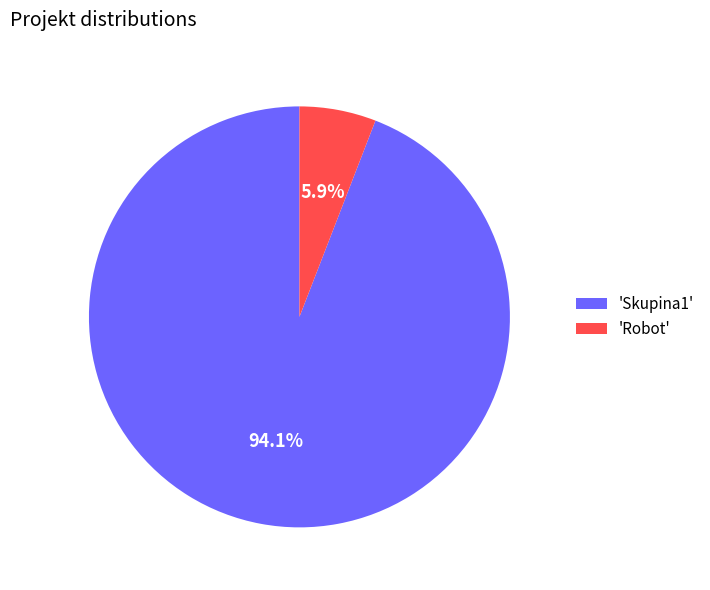

Rank the categories by value from lowest to highest.

'Robot', 'Skupina1'